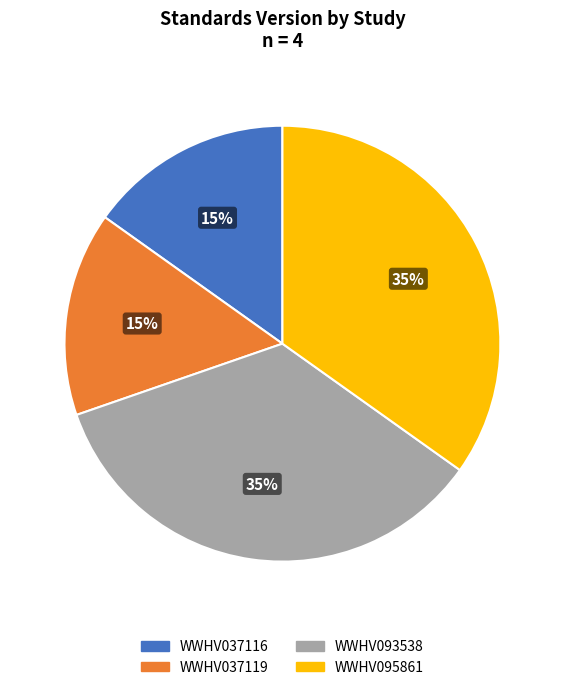

To the nearest percent, what portion does WWHV037116 represent?

15%